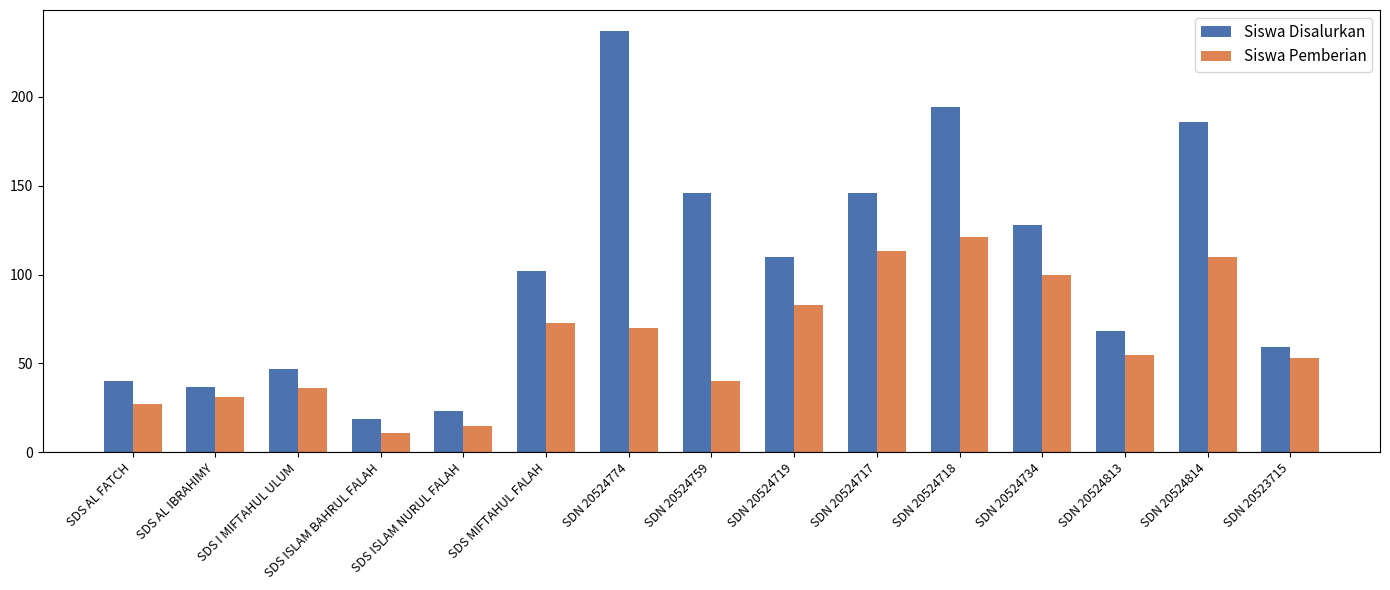

What is the difference between the maximum and minimum values in the Siswa Pemberian series?

110